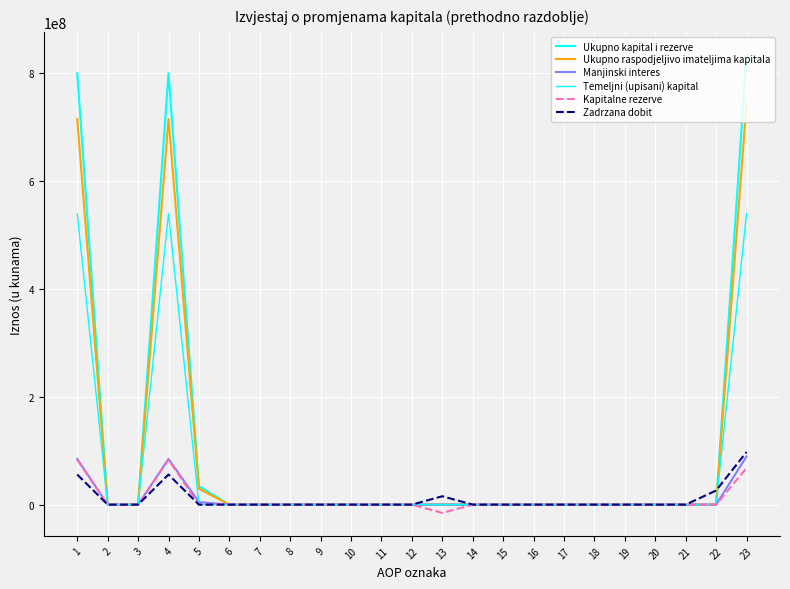

Does the chart have visible grid lines?

Yes